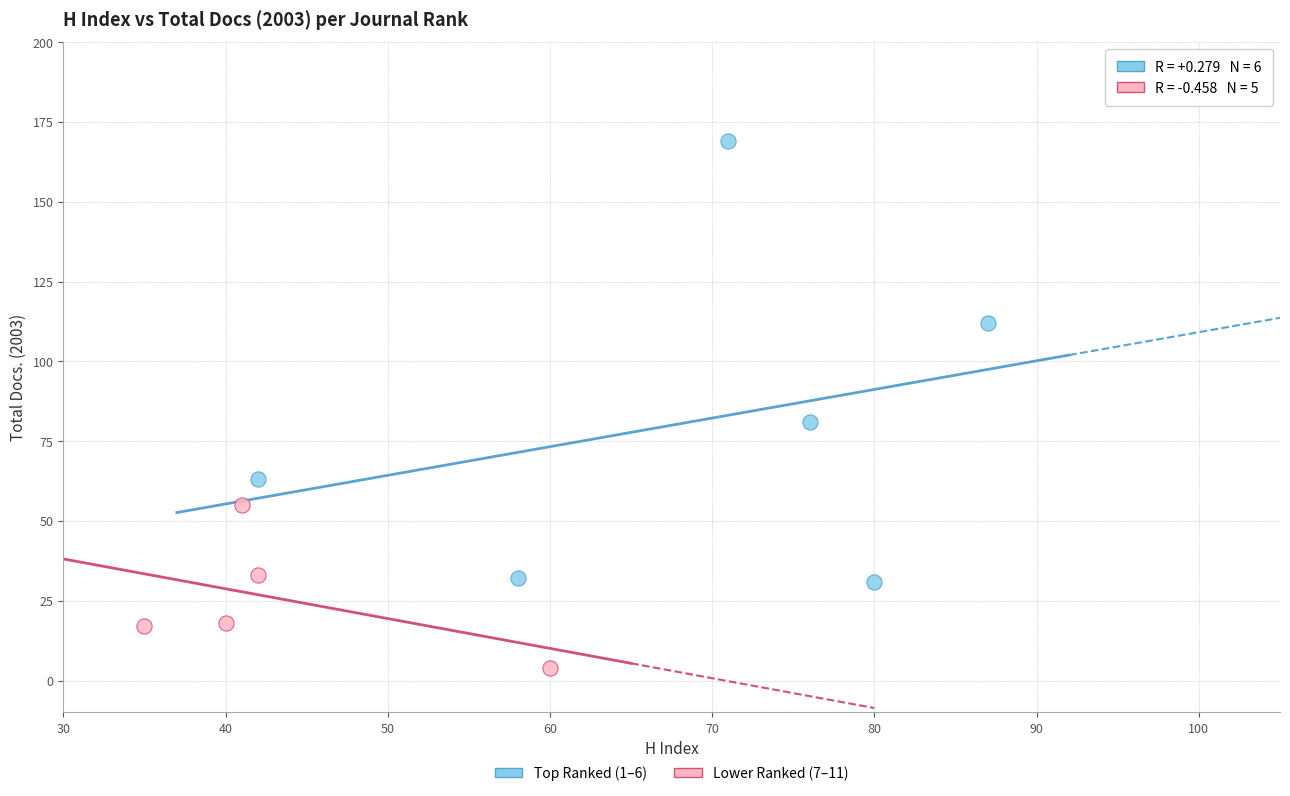

Which series reaches the maximum Y coordinate?

Top Ranked (1–6)